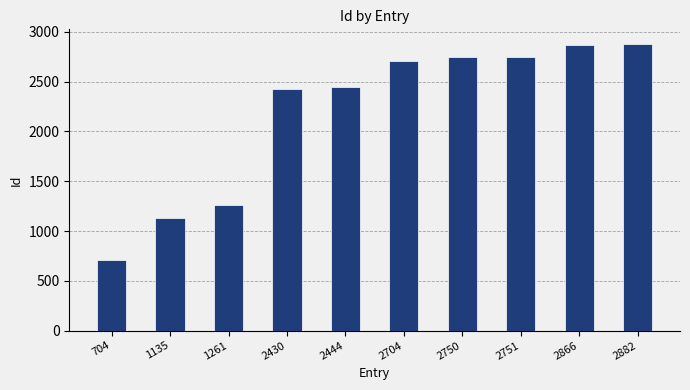

The chart shows a value of 3727 at 2430. True or false?

False